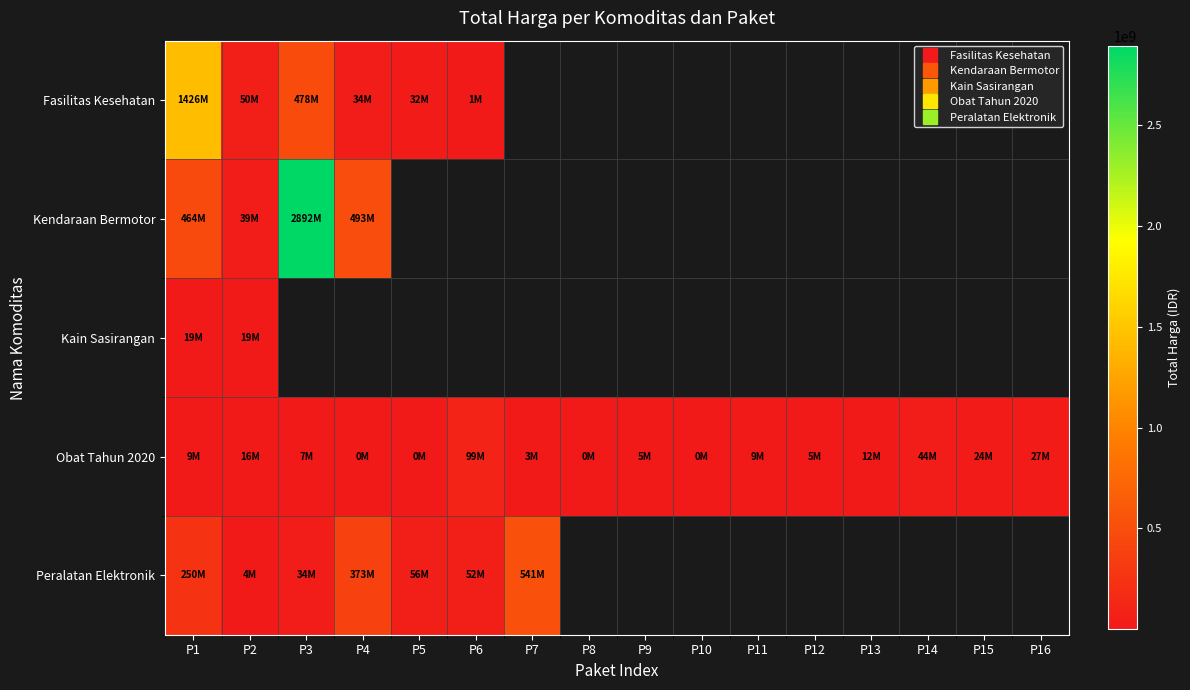

What is the total value across all series at P7?

543843000